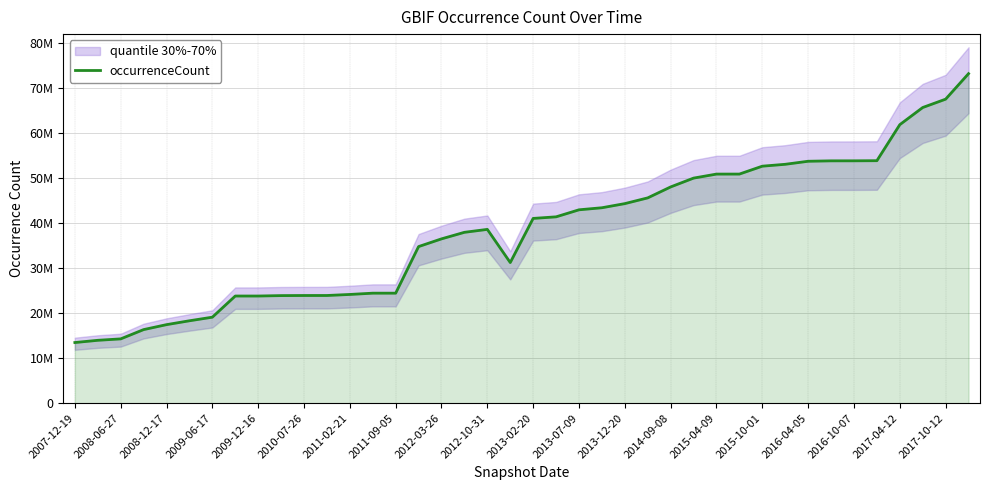

How many data points does each series have?

40